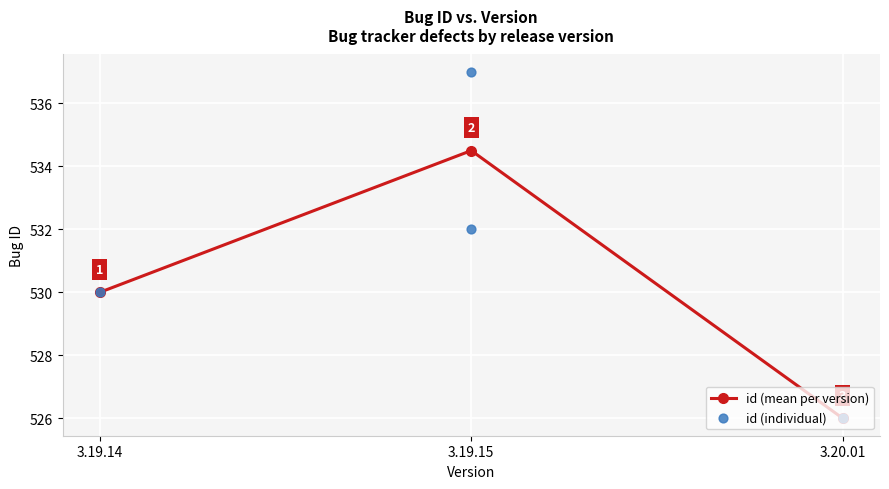

Approximately how many times larger is the value at 3.19.15 compared to 3.20.01?

1.0